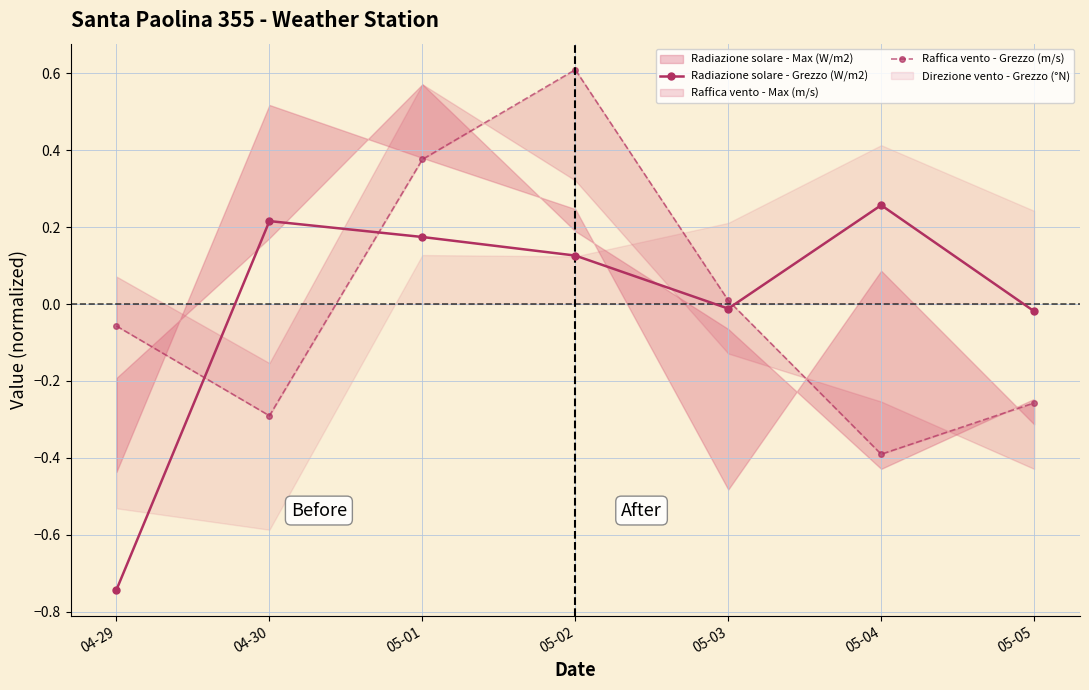

Where is the first local maximum for Raffica vento - Grezzo (m/s)?

05-02